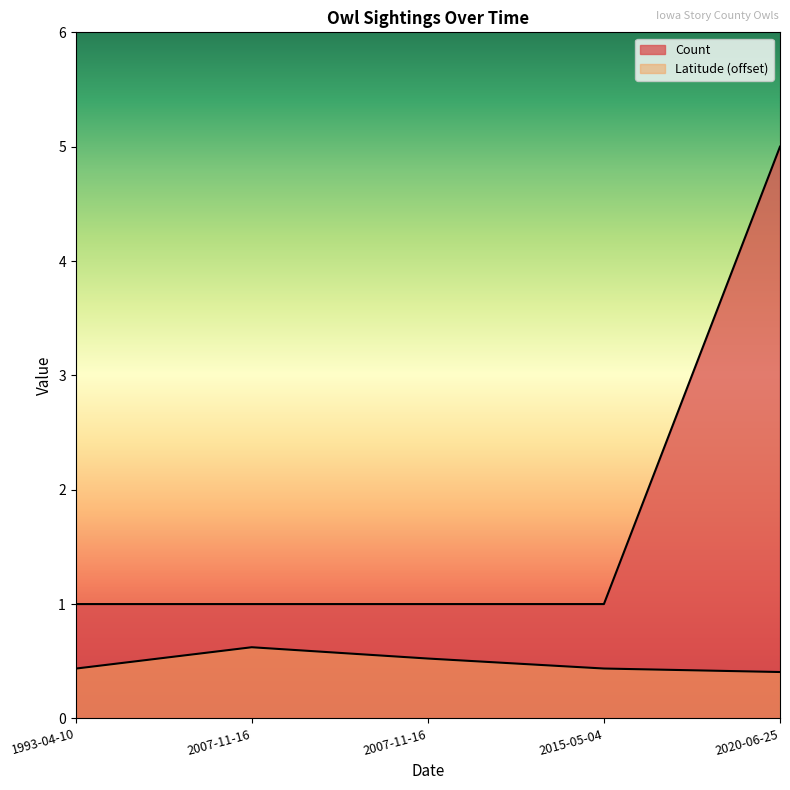

Which has a higher value, 2020-06-25 or 2007-11-16?

2020-06-25